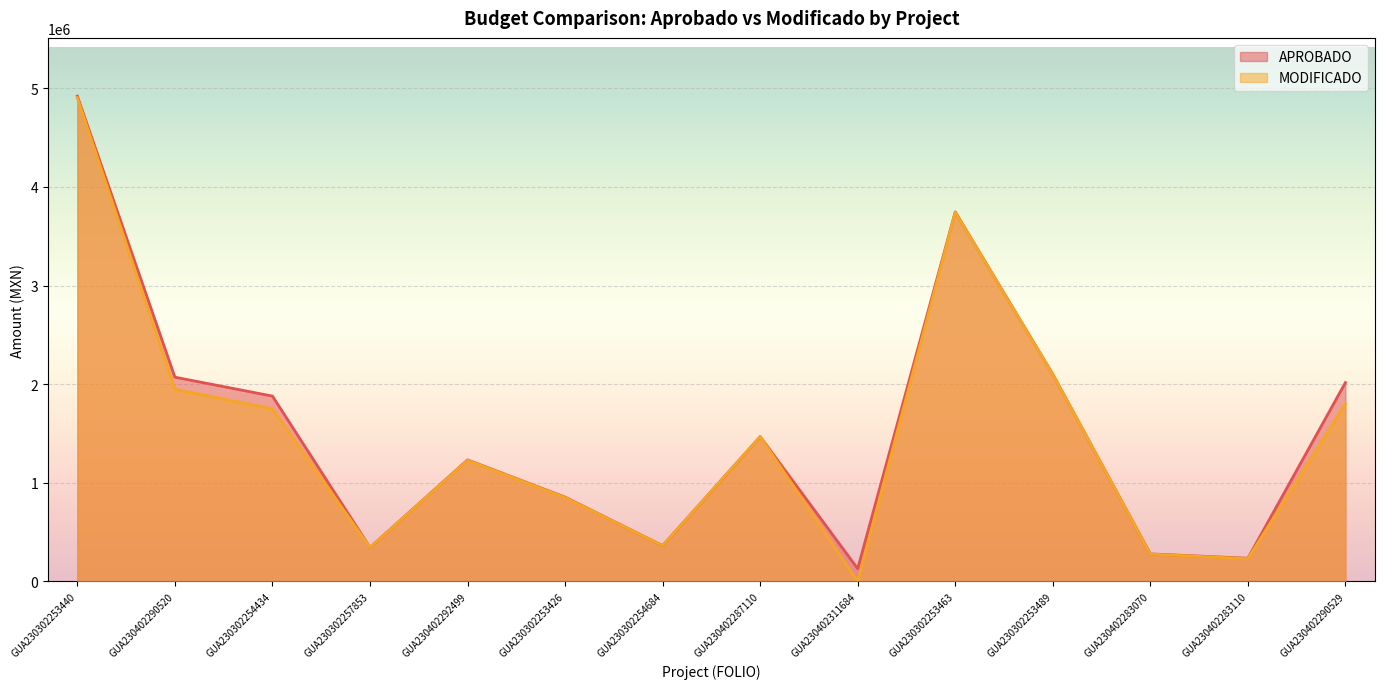

How many lines are shown in the chart?

2